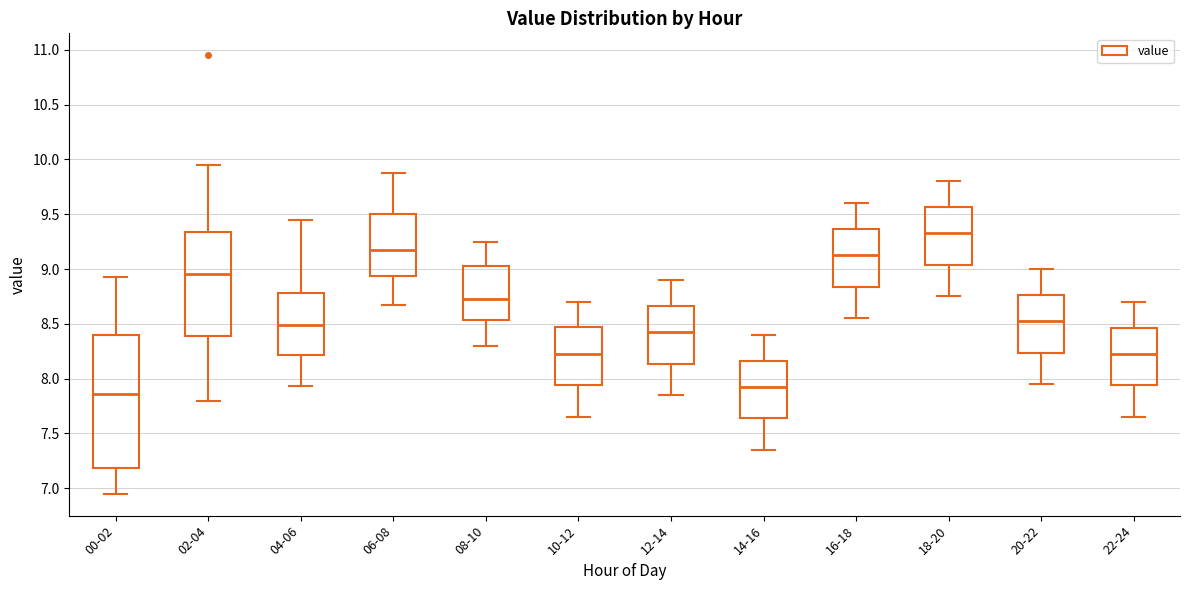

Which box has the lowest median line?

00-02